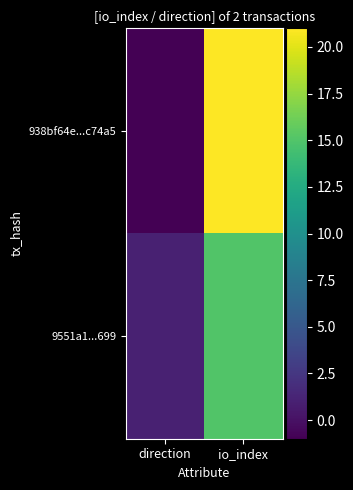

Reading left to right, extract all data points from this chart.

938bf64e...c74a5: direction=-1	io_index=21
9551a1...699: direction=1	io_index=15